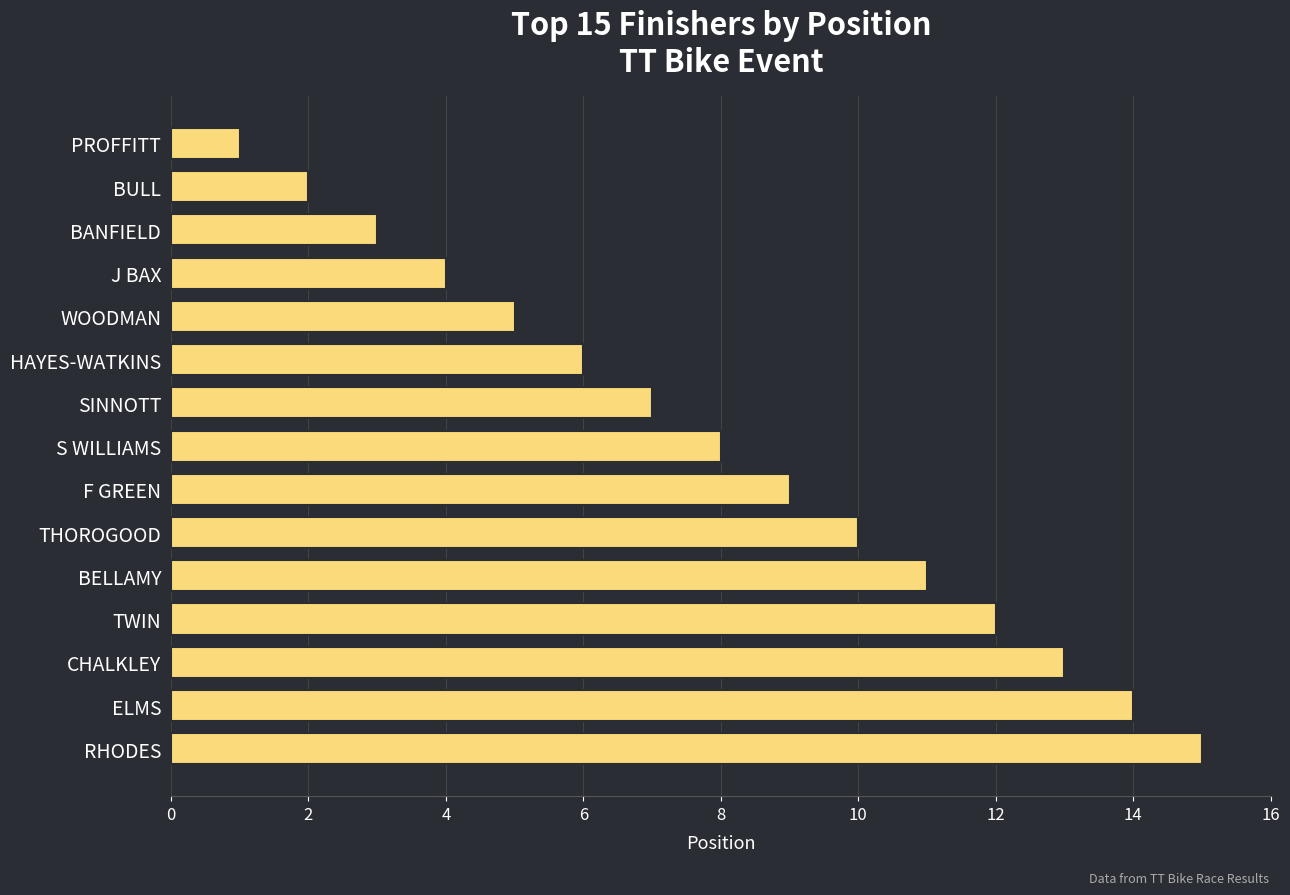

Rank the categories by value from highest to lowest.

RHODES, ELMS, CHALKLEY, TWIN, BELLAMY, THOROGOOD, F GREEN, S WILLIAMS, SINNOTT, HAYES-WATKINS, WOODMAN, J BAX, BANFIELD, BULL, PROFFITT